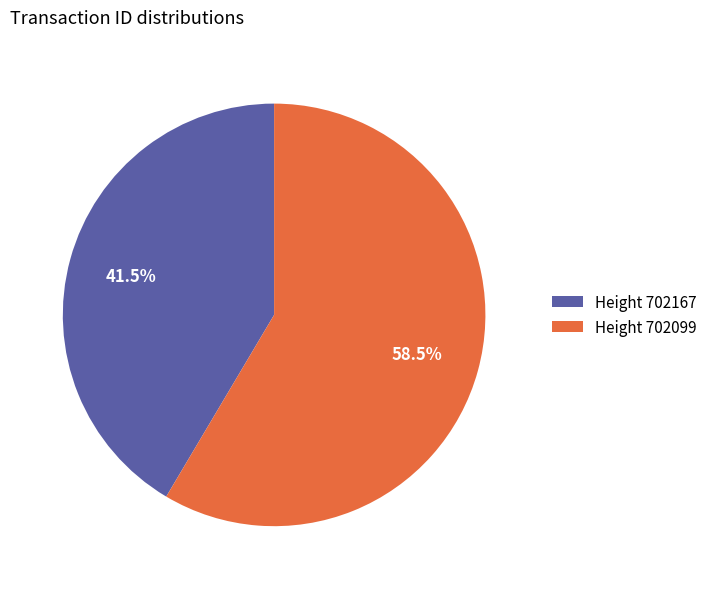

Rank the categories by value from lowest to highest.

Height 702167, Height 702099